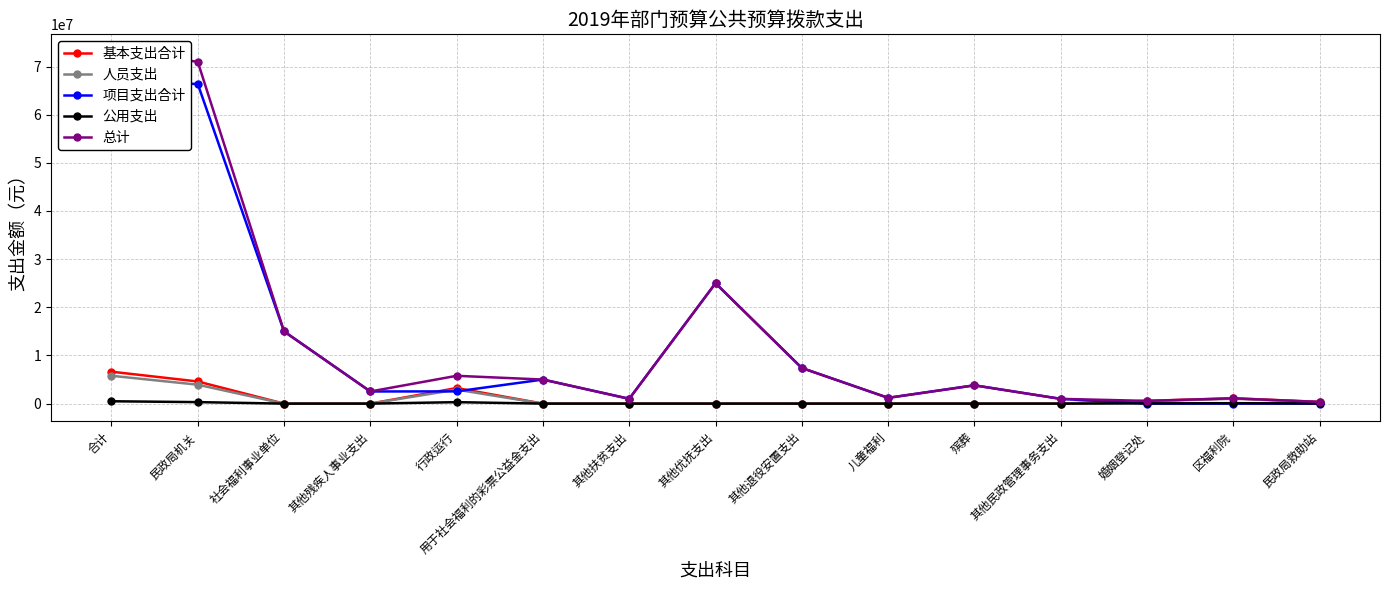

True or false: 基本支出合计 has a value of 569627.2 at 婚姻登记处.

True